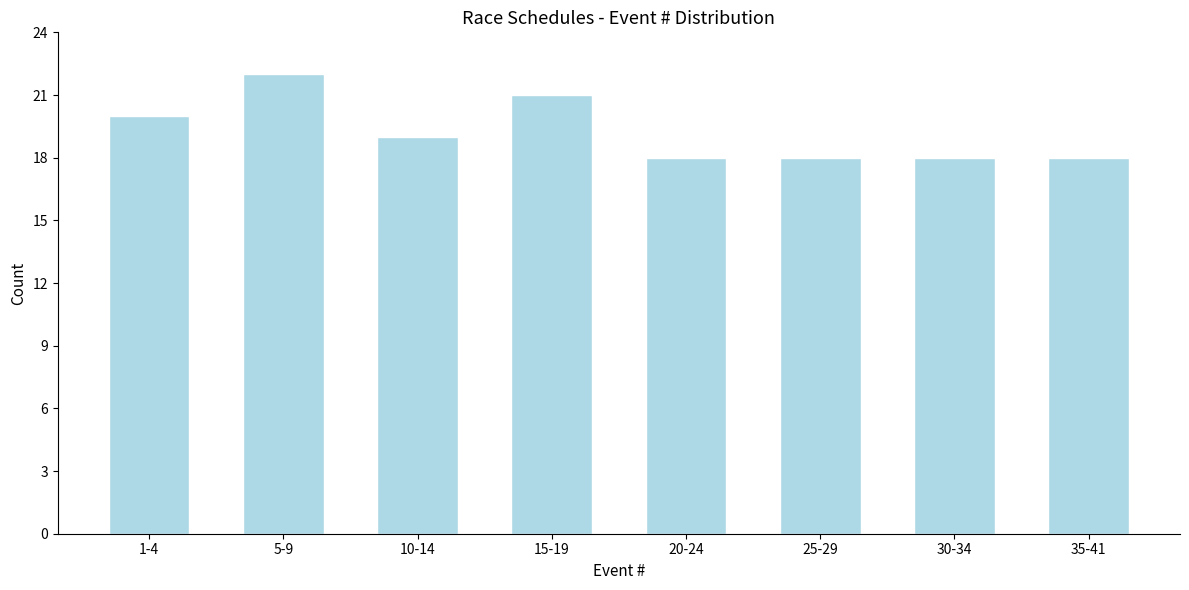

Reading left to right, what are all the values shown in this chart?

1-4=20	5-9=22	10-14=19	15-19=21	20-24=18	25-29=18	30-34=18	35-41=18